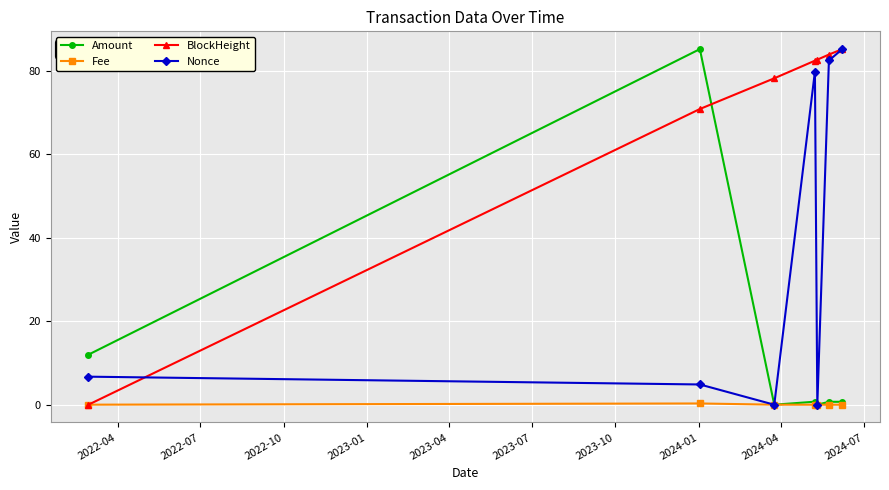

Rank the series by their average value, from highest to lowest.

BlockHeight, Nonce, Amount, Fee